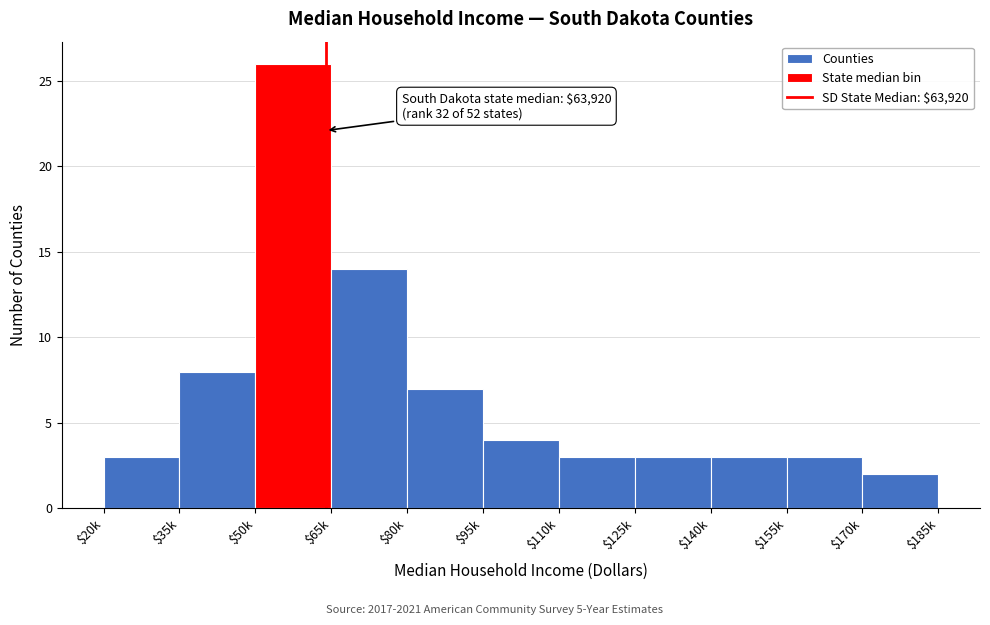

Reading left to right, transcribe all the data shown in this chart.

3	8	26	14	7	4	3	3	3	3	2